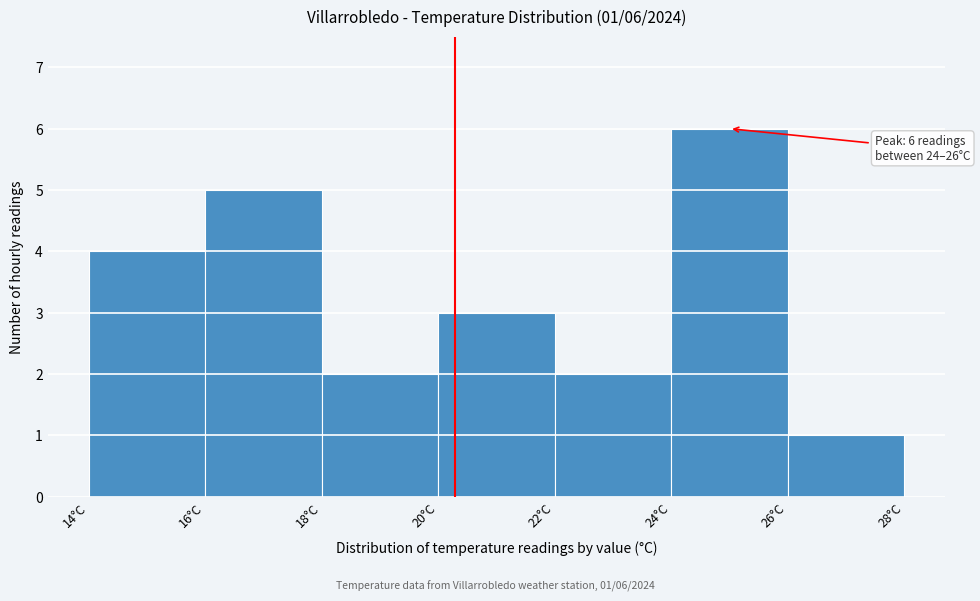

Over which range of the x-axis is the bar tallest?

24 to 26